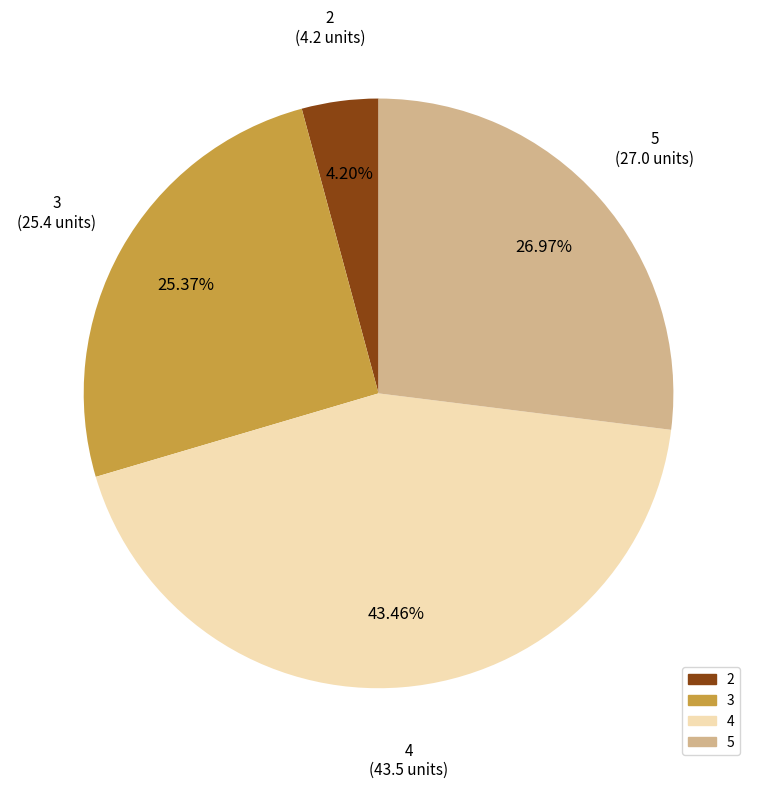

Which slice is the largest?

4